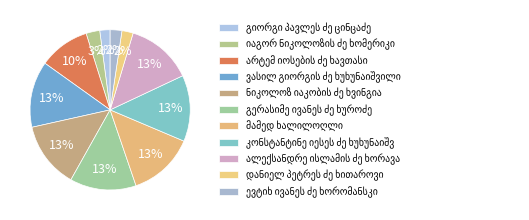

Is there any slice that represents more than half of the pie?

No